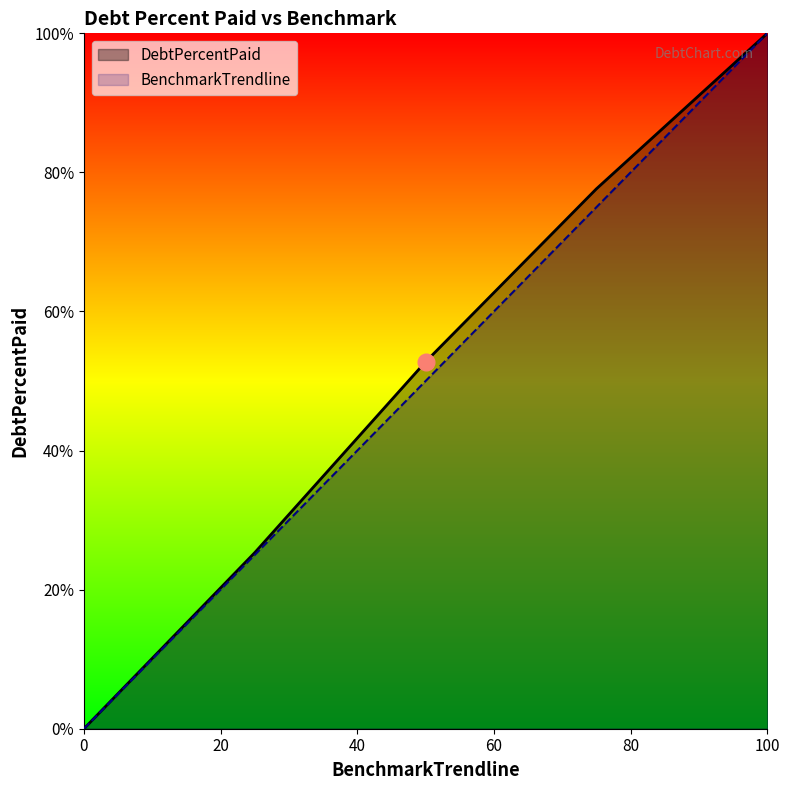

Which series has the widest spread of values?

DebtPercentPaid